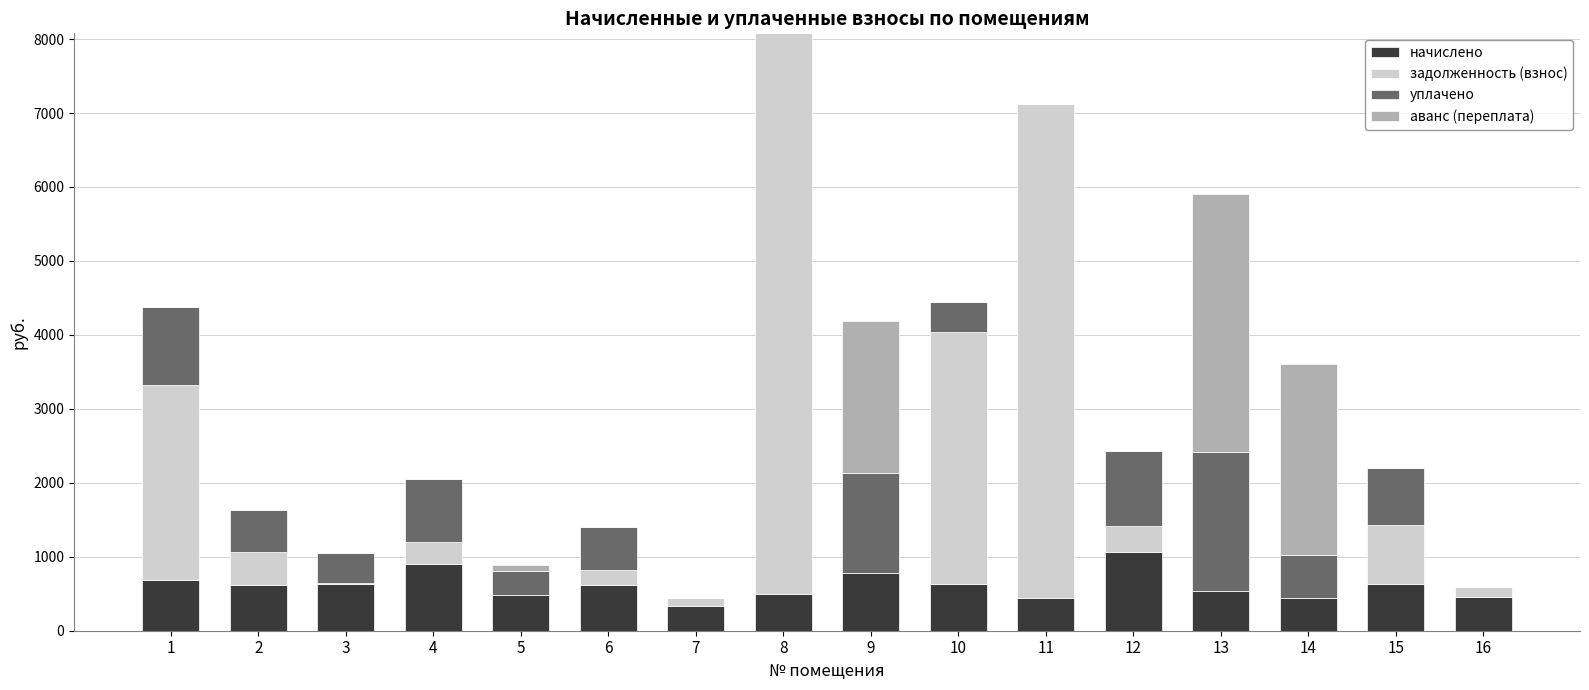

At which category is the sum across all series the highest?

8